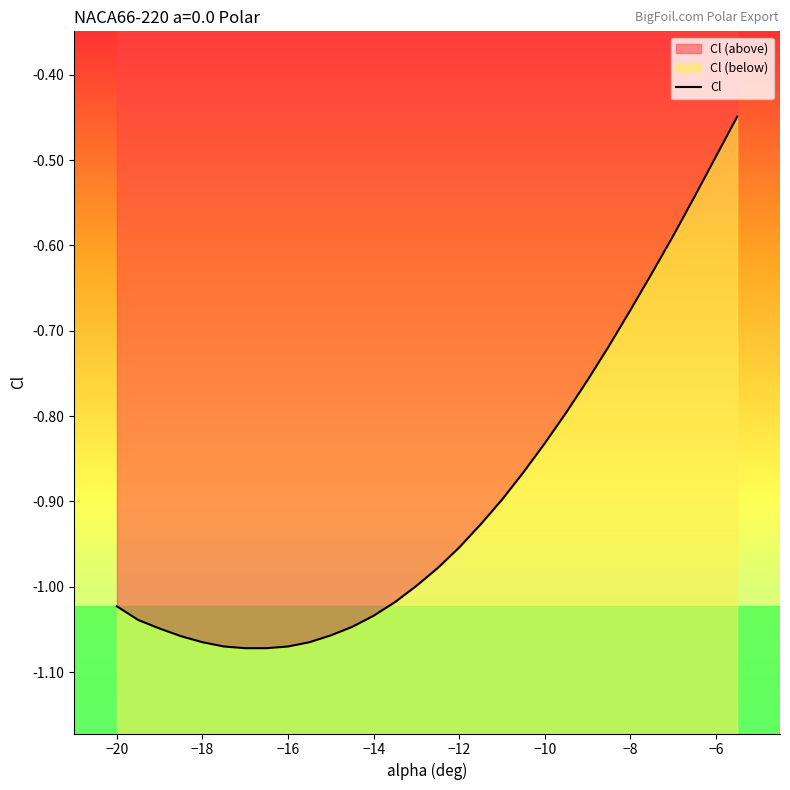

Reading right to left, transcribe all the data shown in this chart.

-0.4	-0.5	-0.5	-0.6	-0.6	-0.7	-0.7	-0.8	-0.8	-0.8	-0.9	-0.9	-0.9	-1.0	-1.0	-1.0	-1.0	-1.0	-1.0	-1.1	-1.1	-1.1	-1.1	-1.1	-1.1	-1.1	-1.1	-1.0	-1.0	-1.0